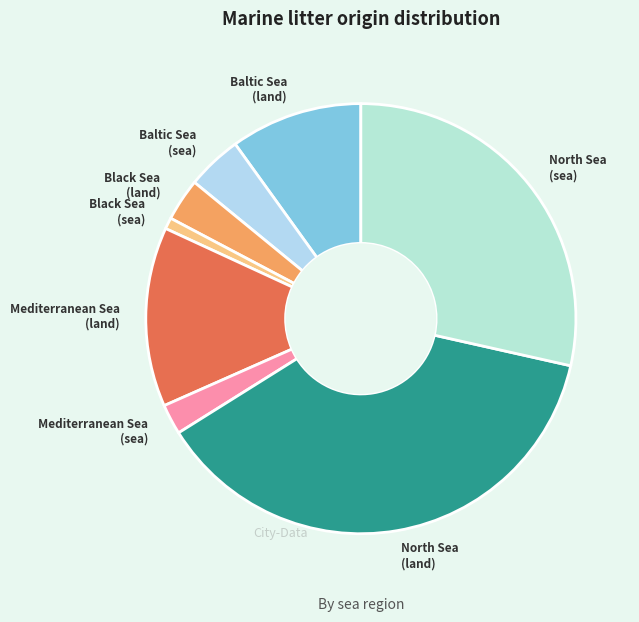

How many segments does this pie chart have?

8